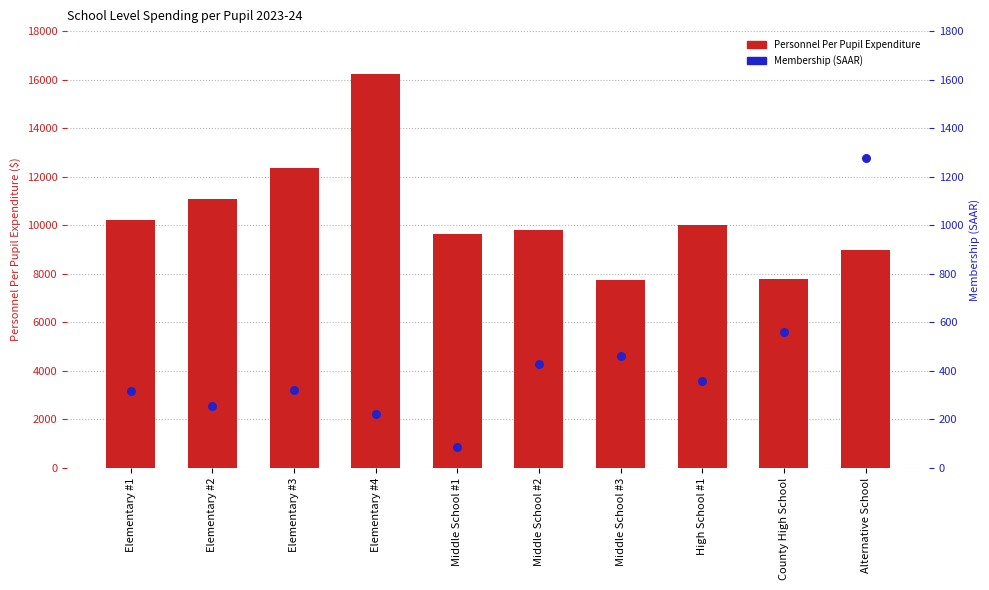

What are all the series names shown in the legend?

Personnel Per Pupil Expenditure, Membership (SAAR)